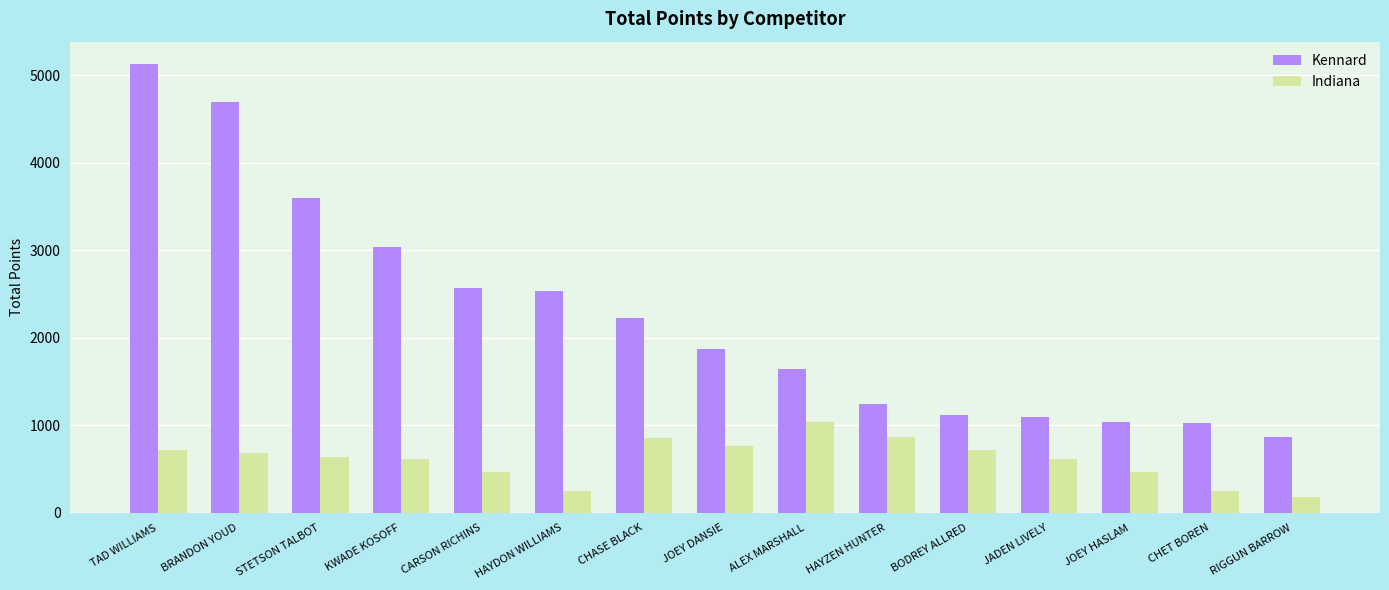

What is the total value across all series at HAYDON WILLIAMS?

2779.0